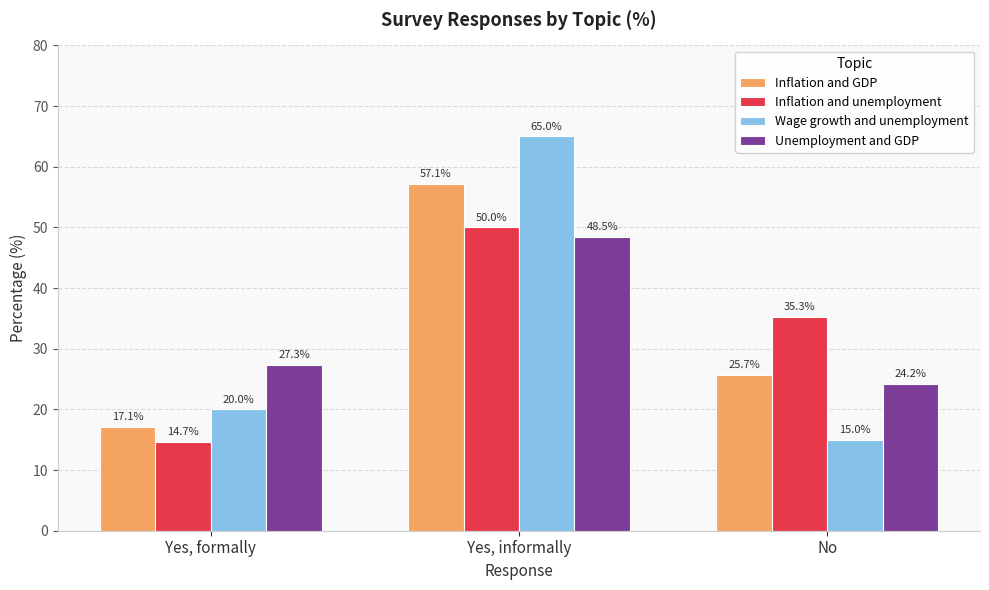

What is the average value of the Unemployment and GDP series?

33.3